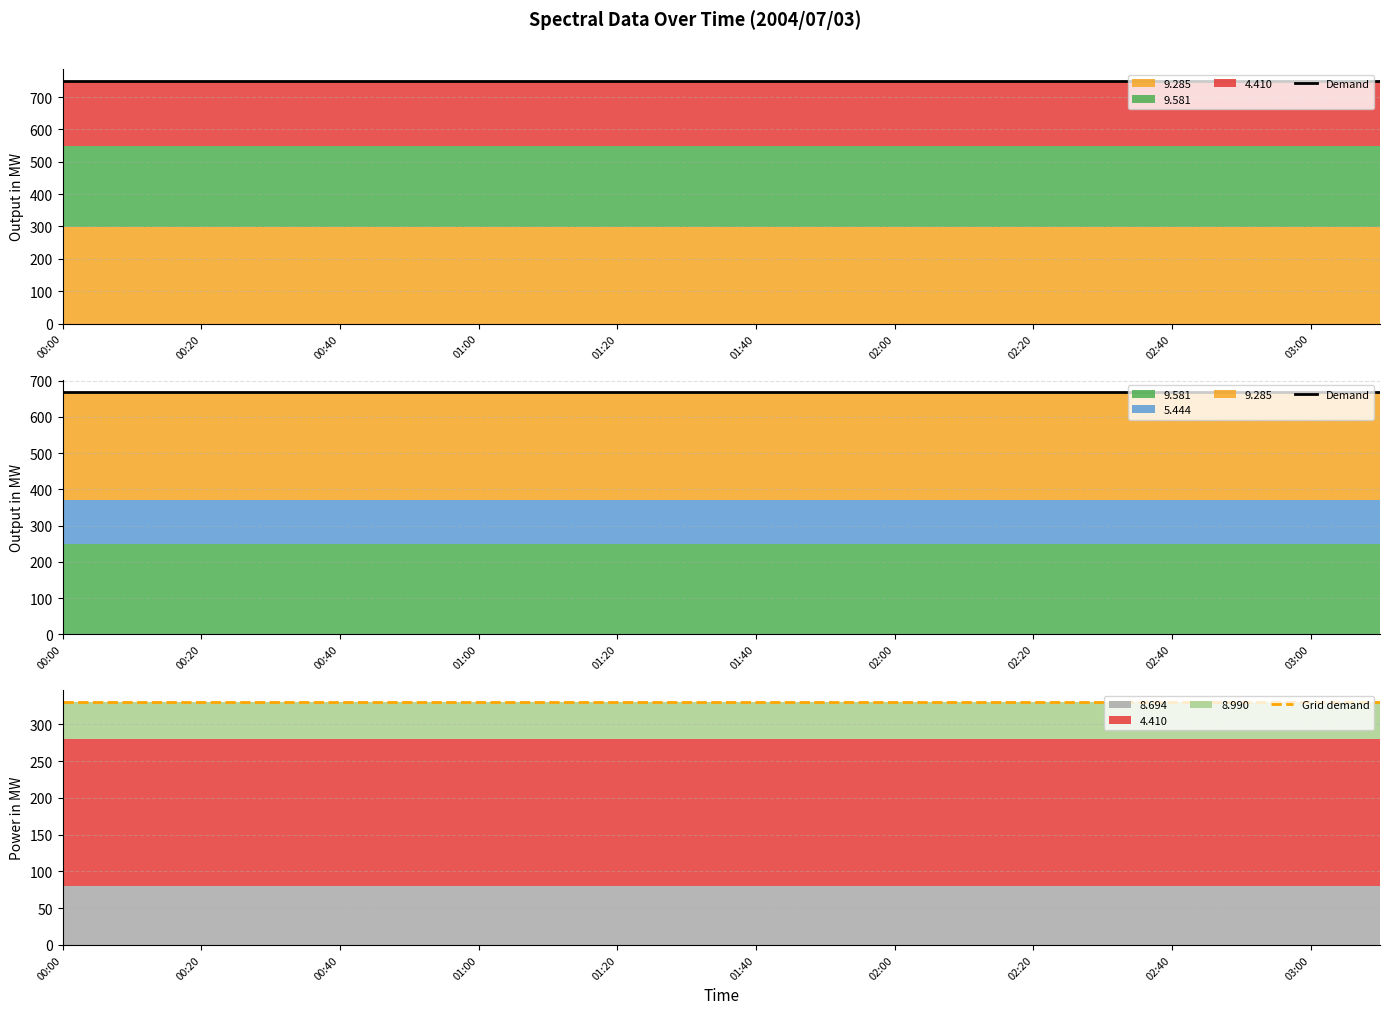

Which series has the widest spread of values?

Demand